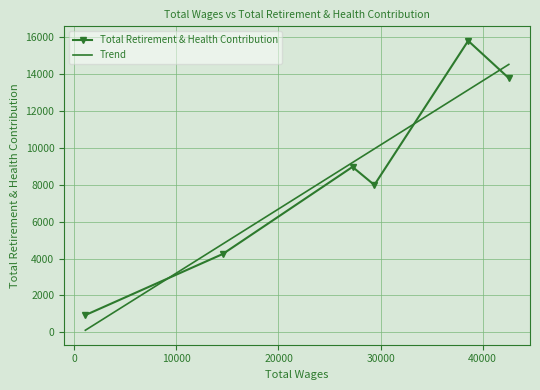

What is the maximum value shown in the chart?

15817.0